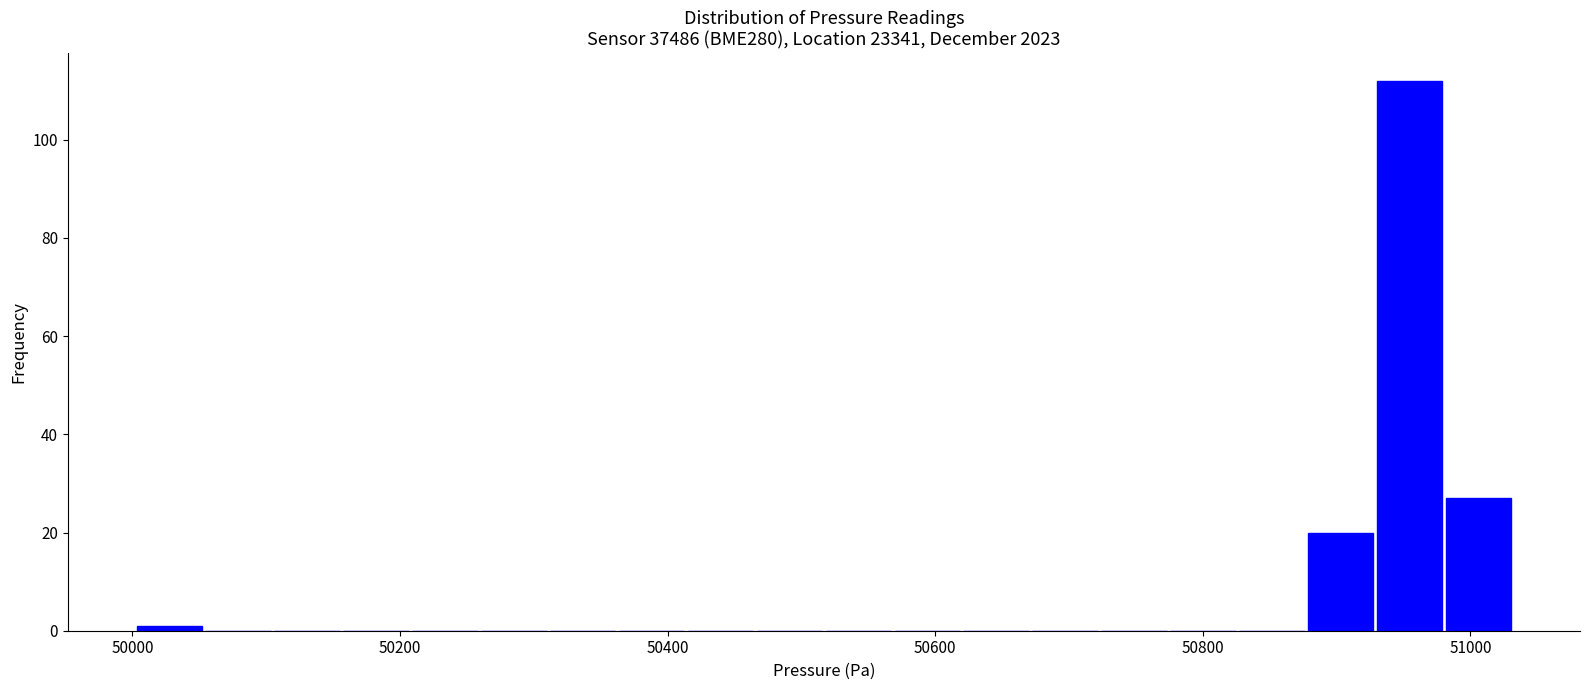

Around what value on the x-axis is the tallest bar? Give the approximate position of its centre, as read against the axis.

50960